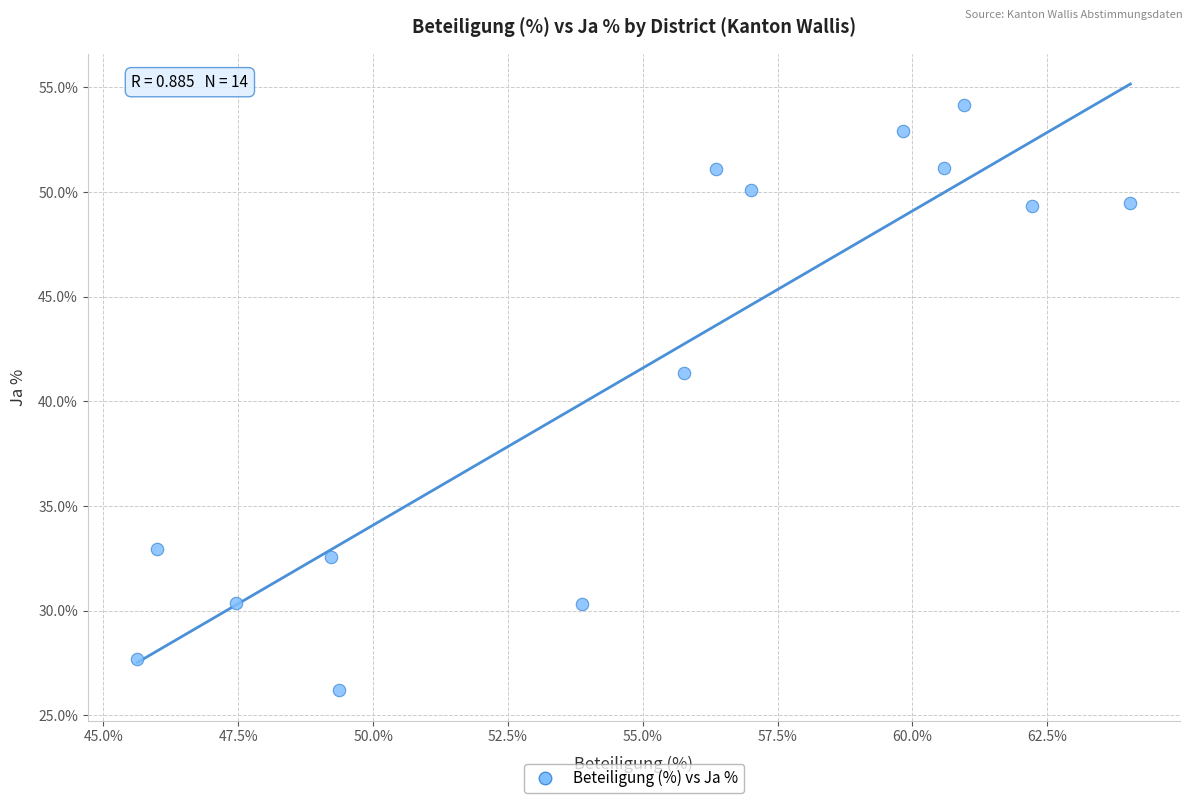

What Y value in the scatter plot is closest to 40?

41.4